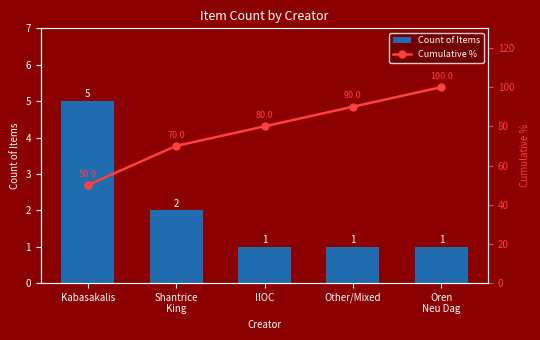

What is the label of the 4th bar from the right?

Shantrice
King